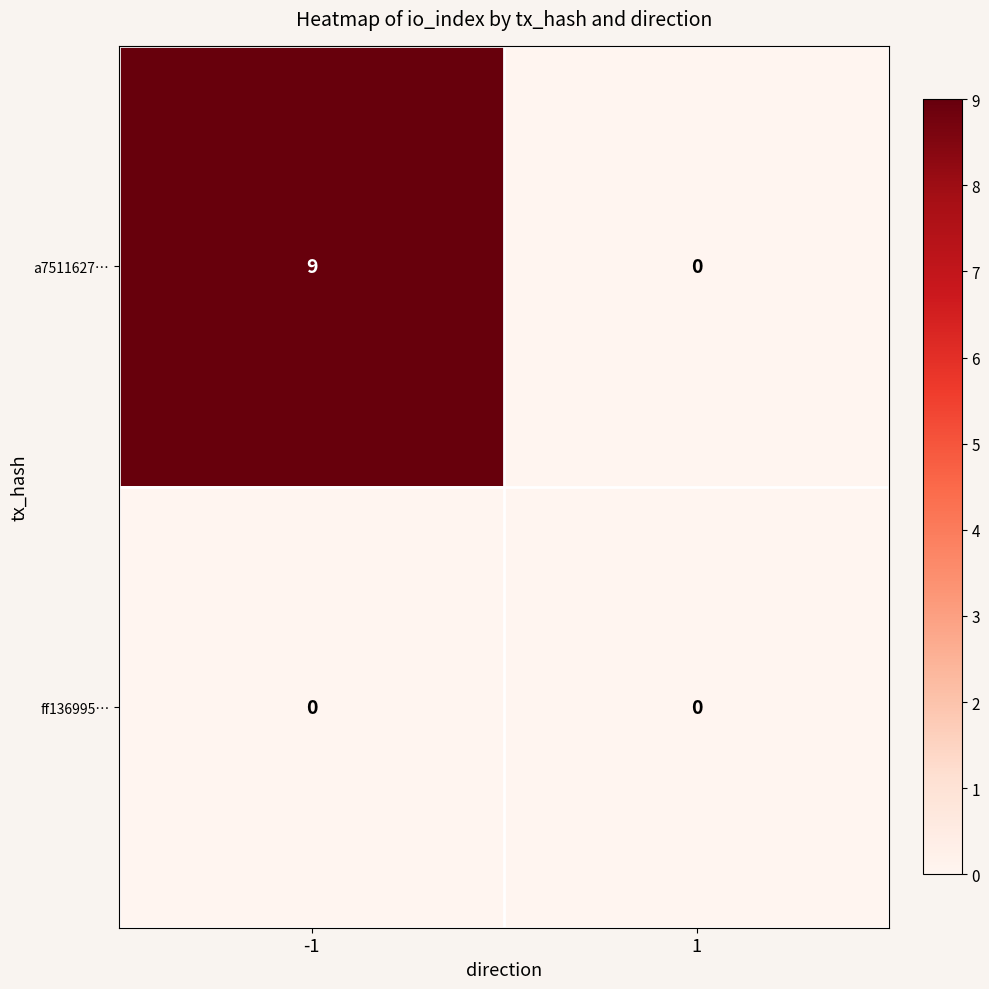

Which series changed the most between -1 and 1?

a7511627…